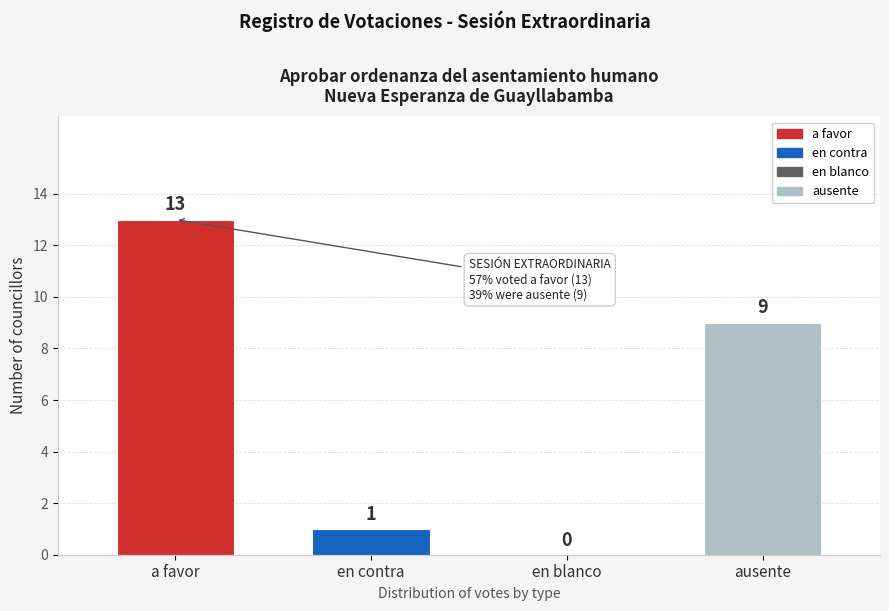

Reading left to right, list all the values displayed in this chart.

a favor=13	en contra=1	en blanco=0	ausente=9